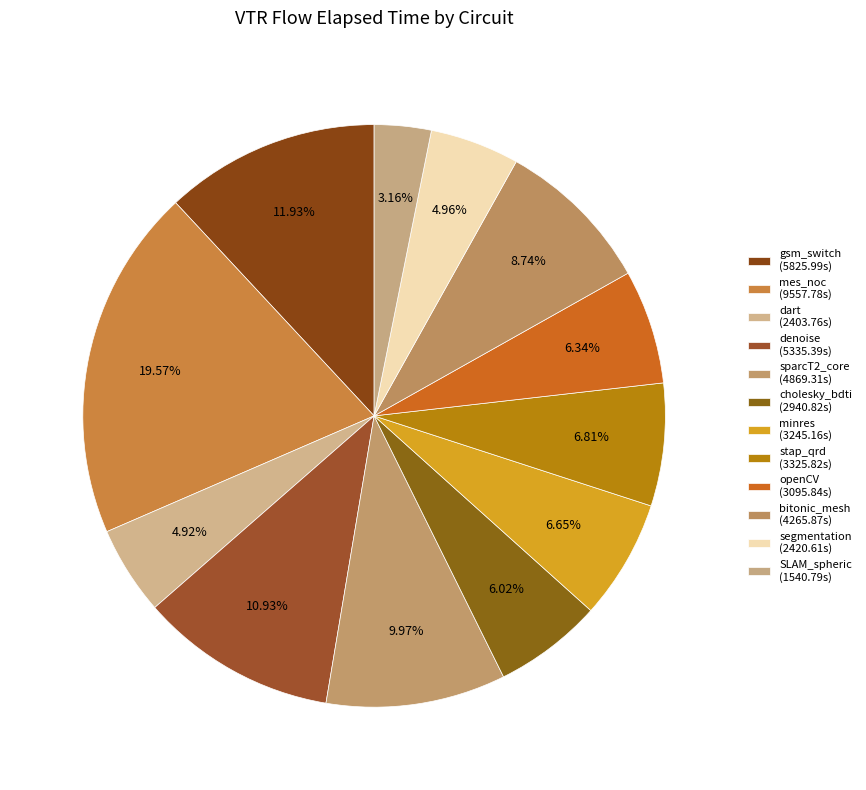

To the nearest percent, what is the average slice percentage?

8%